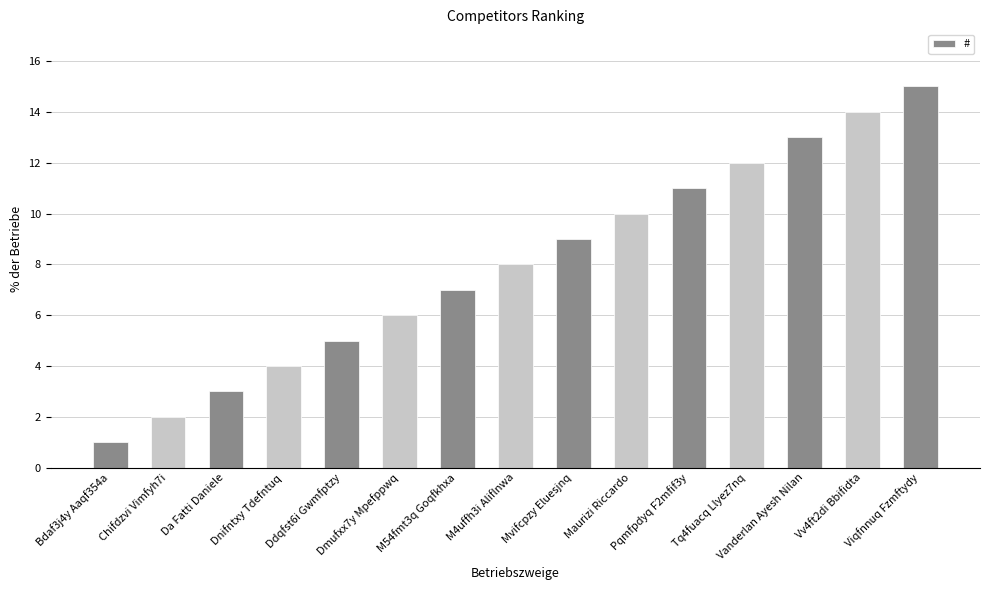

What is the change in value from Da Fatti Daniele to Vanderlan Ayesh Nilan?

+10